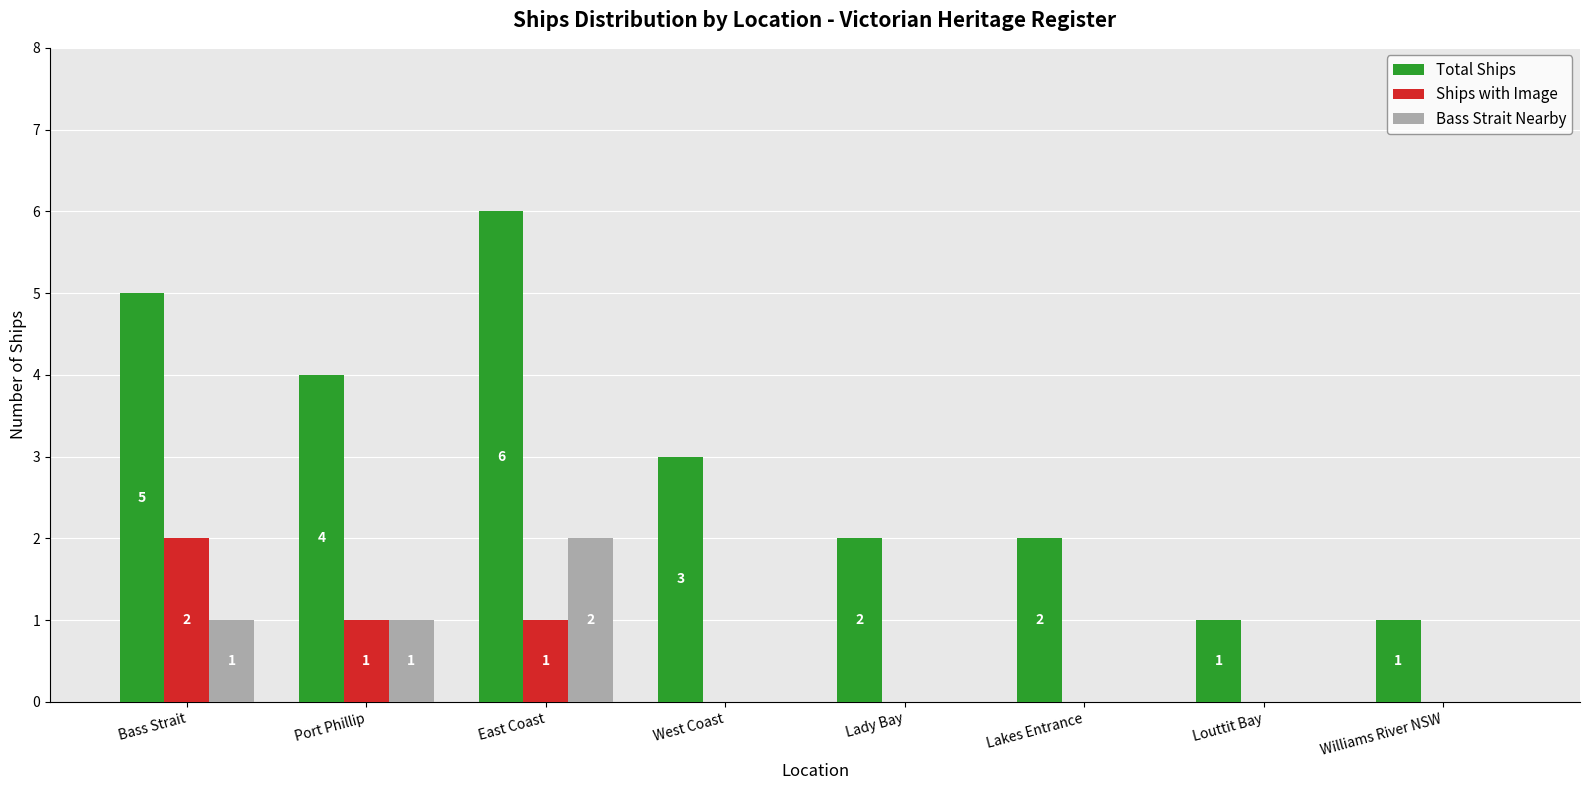

What is the greatest value displayed?

6